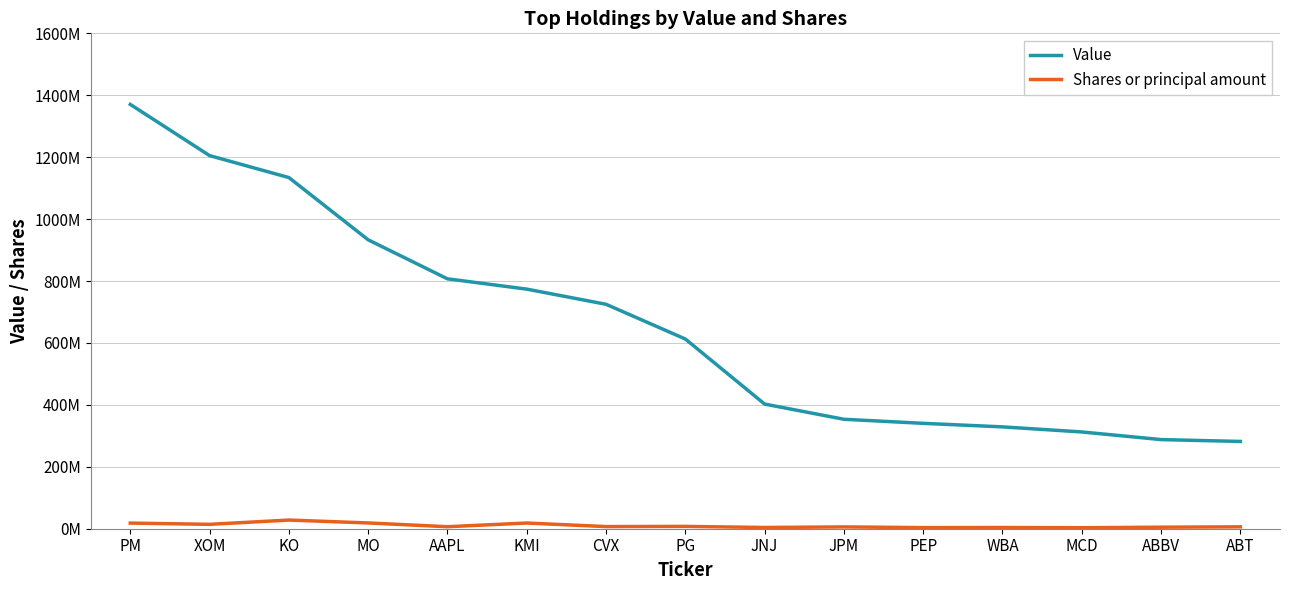

At which label is Shares or principal amount closest to 15587992?

XOM